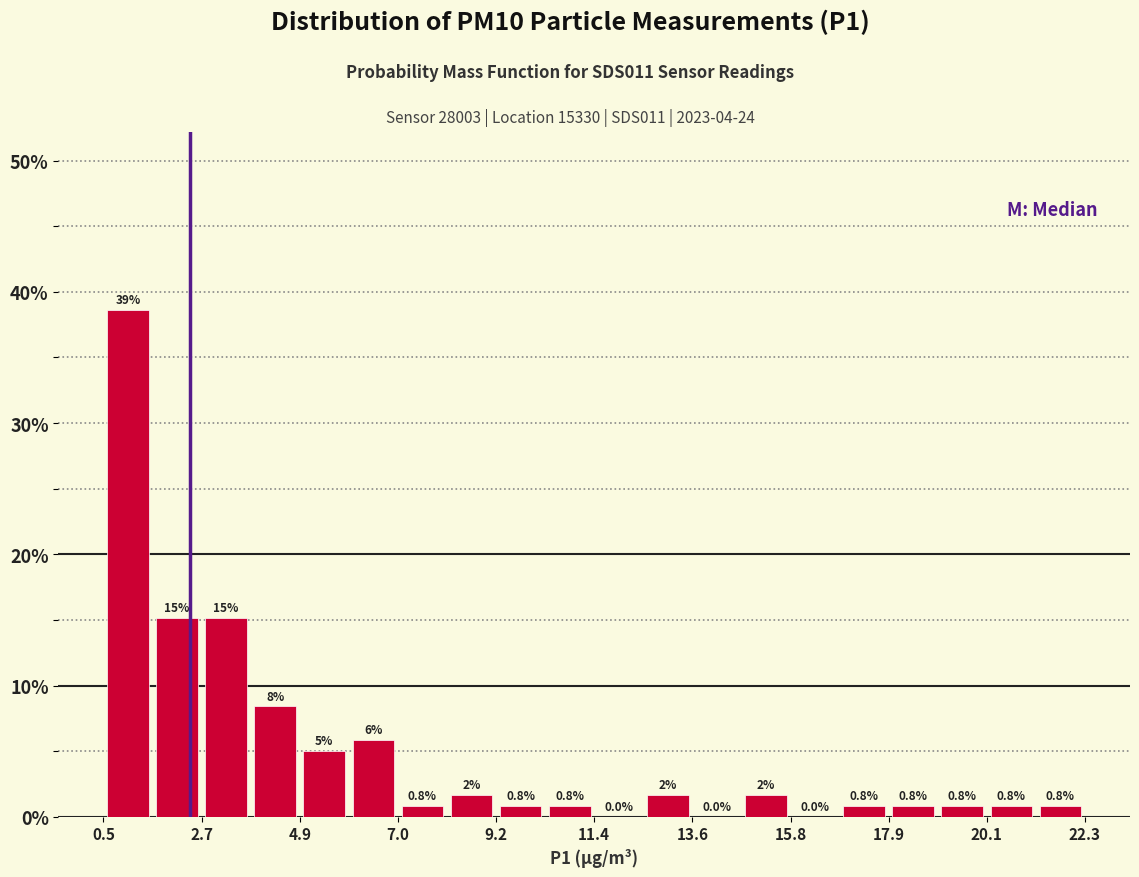

Read against the x-axis, roughly where is the centre of the tallest bar?

1.0